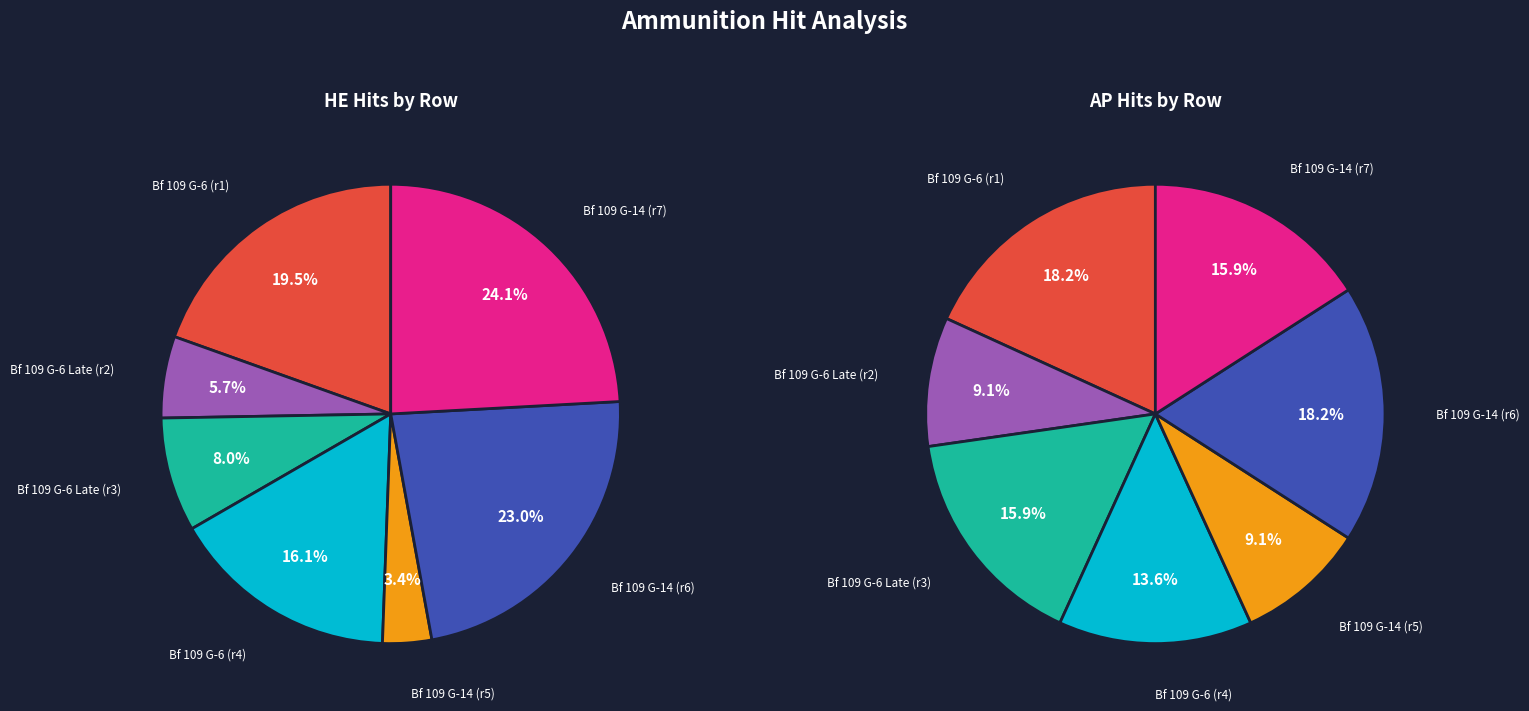

How many segments does this pie chart have?

7